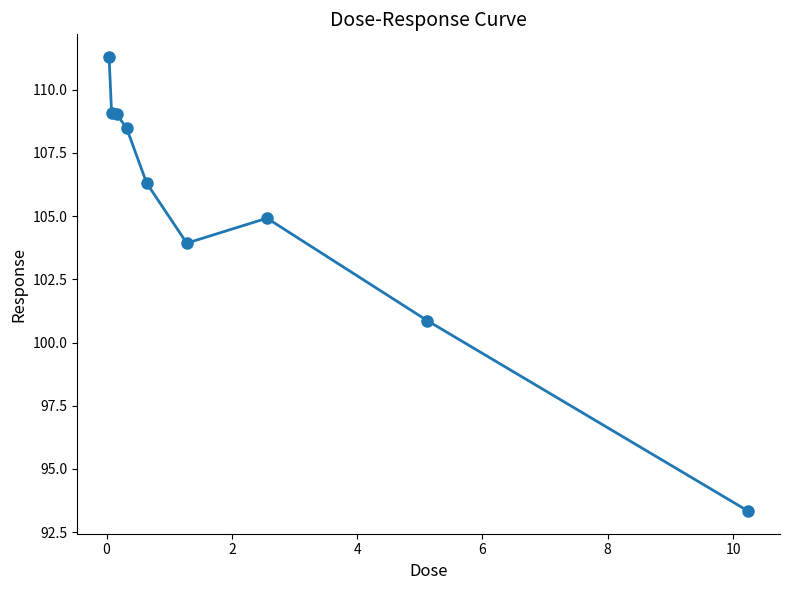

What is the smallest value displayed?

93.3